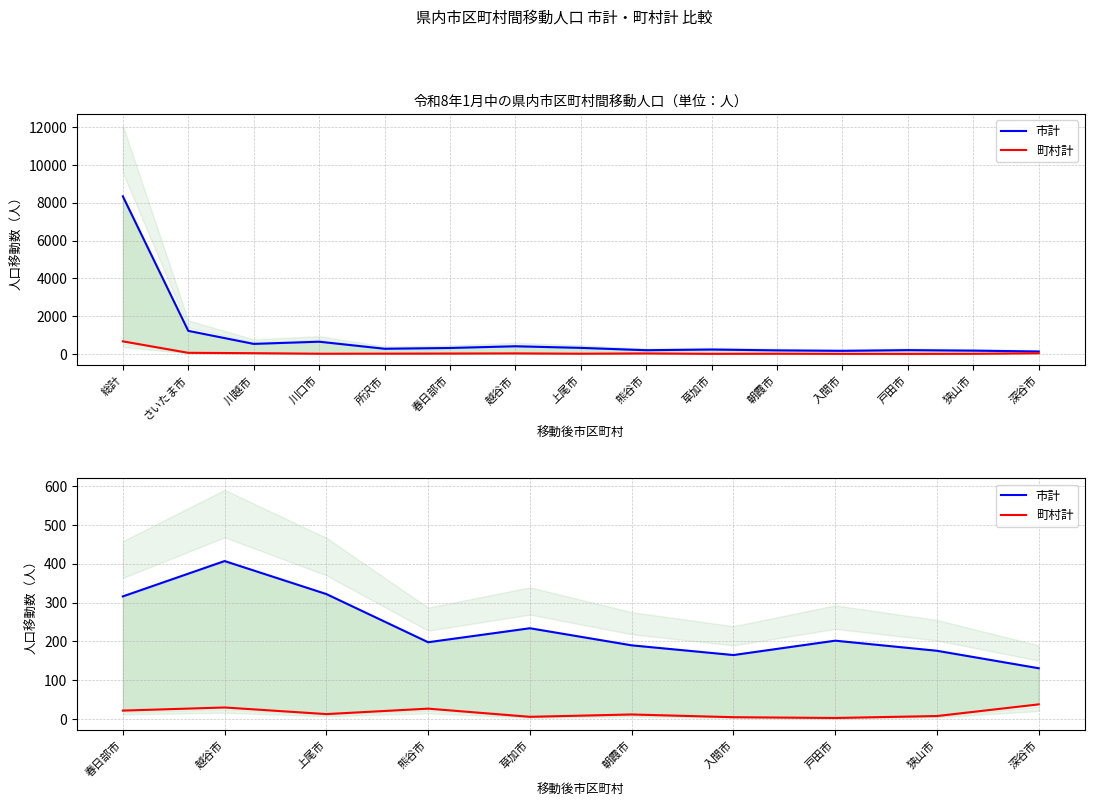

Which series has the largest total across all categories?

市計